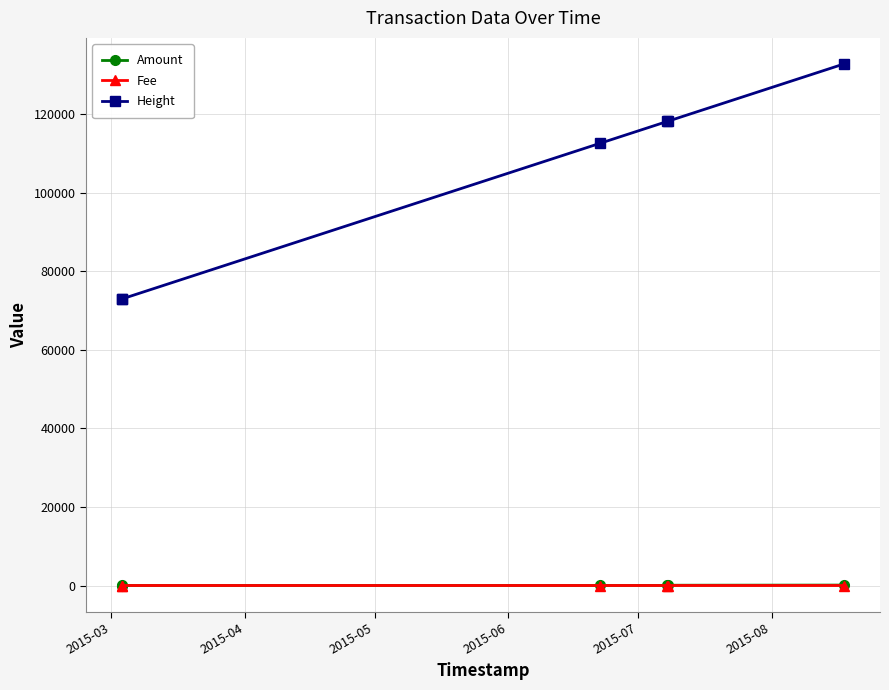

True or false: Height has more than 1 points higher than both neighbors.

False